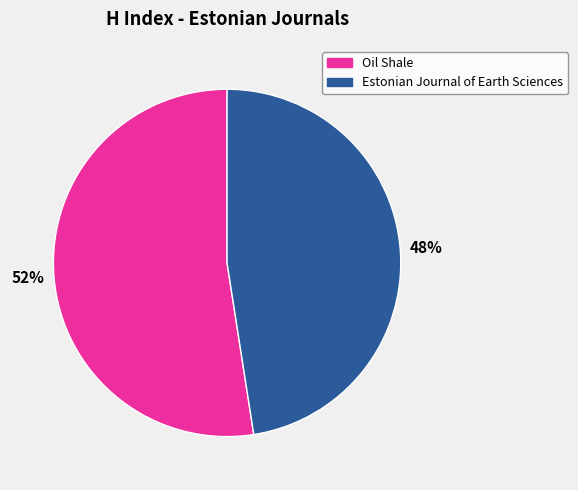

Is it true that Oil Shale is 58% of the pie?

False